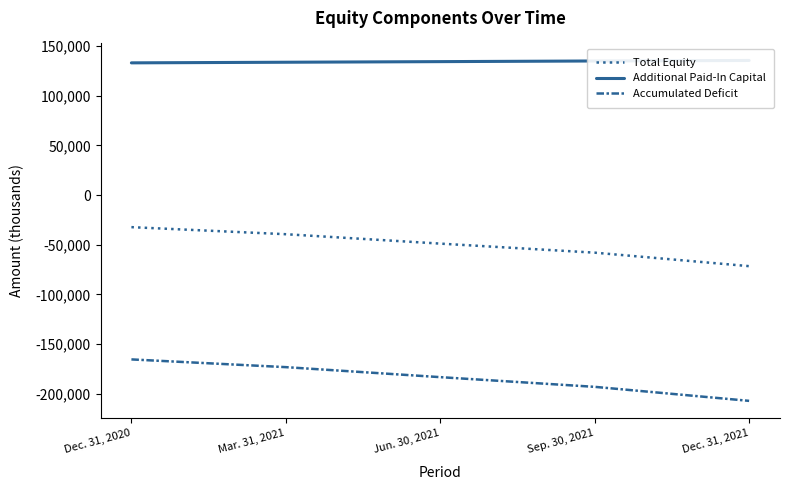

Does the chart have visible grid lines?

No